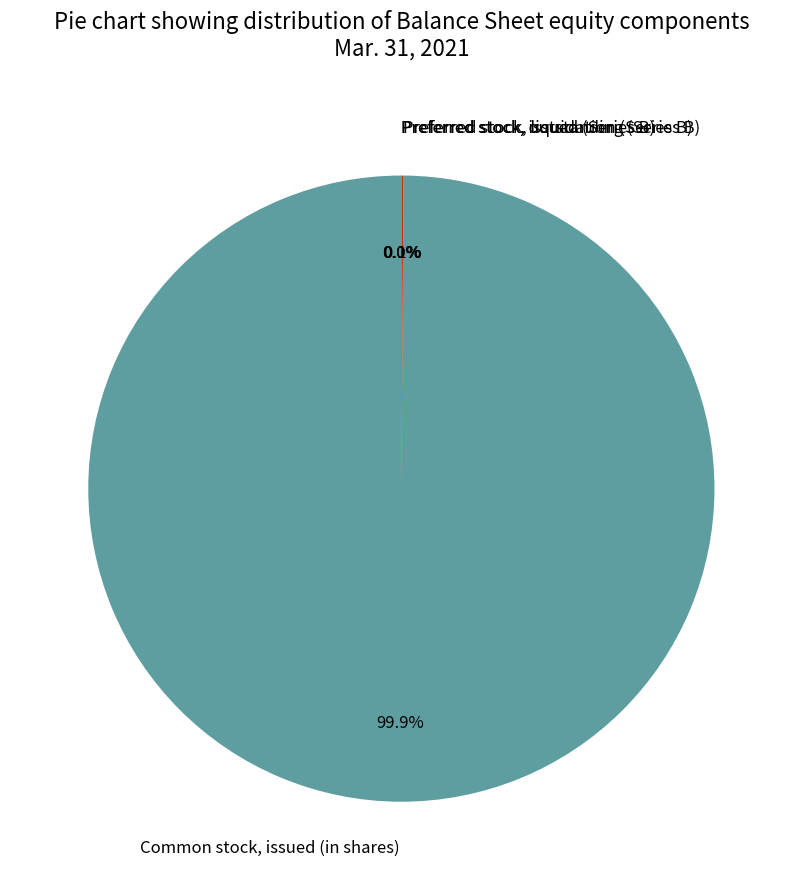

To the nearest percent, what is the difference between the largest and smallest slice percentages?

100%